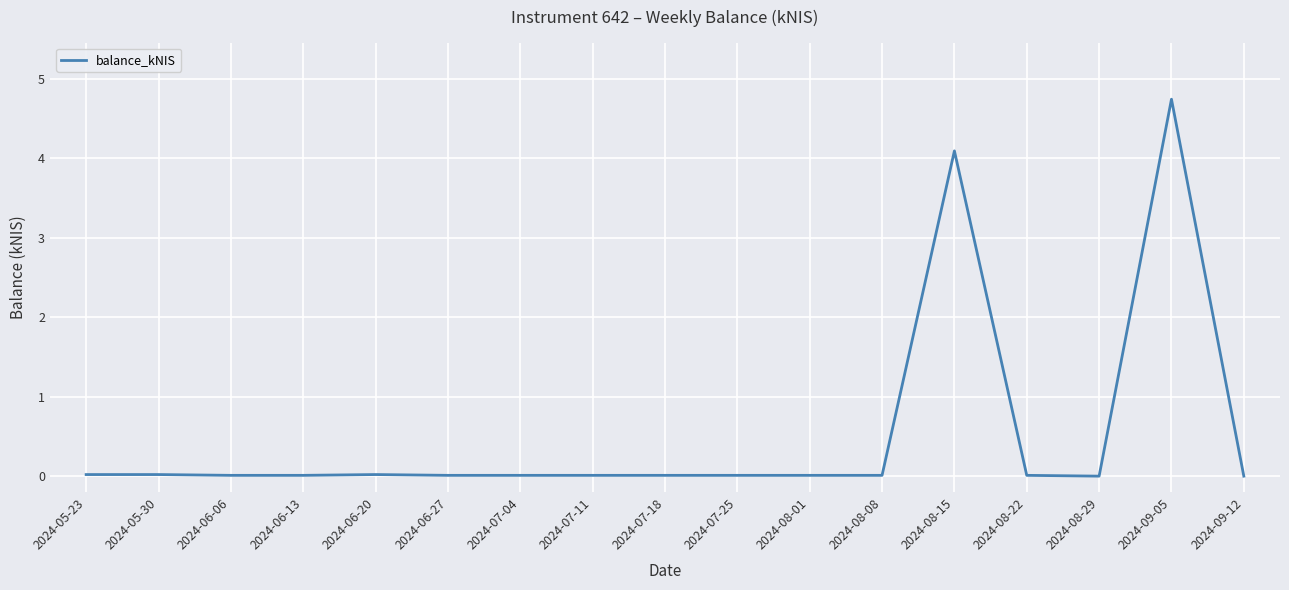

What is the change in value from 2024-08-29 to 2024-09-05?

+4.7